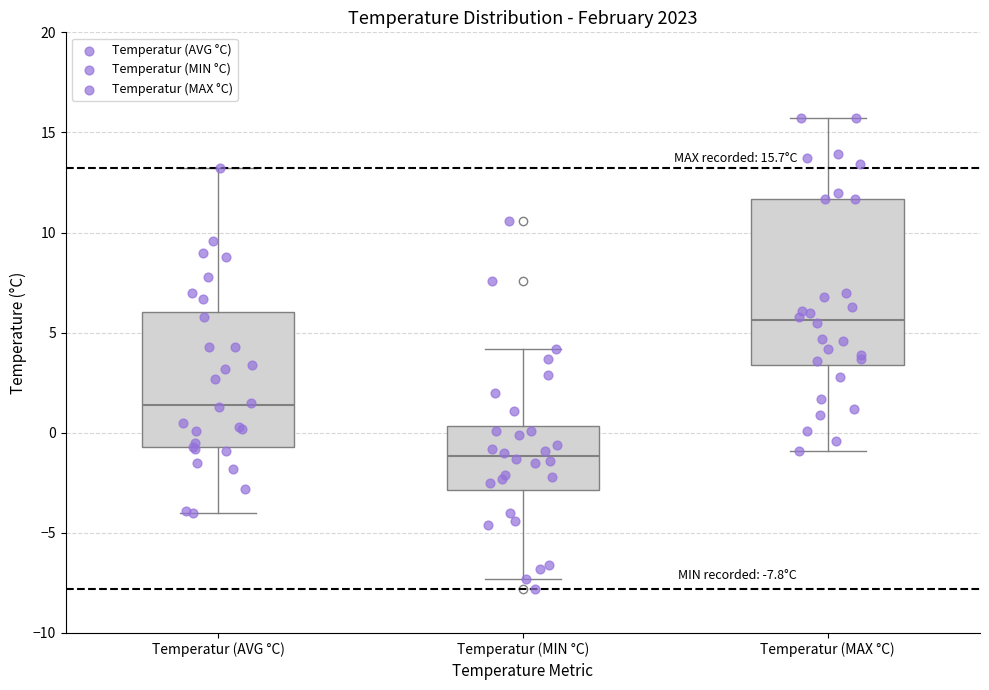

Which box is the tallest, from its lower edge to its upper edge?

Temperatur (MAX °C)